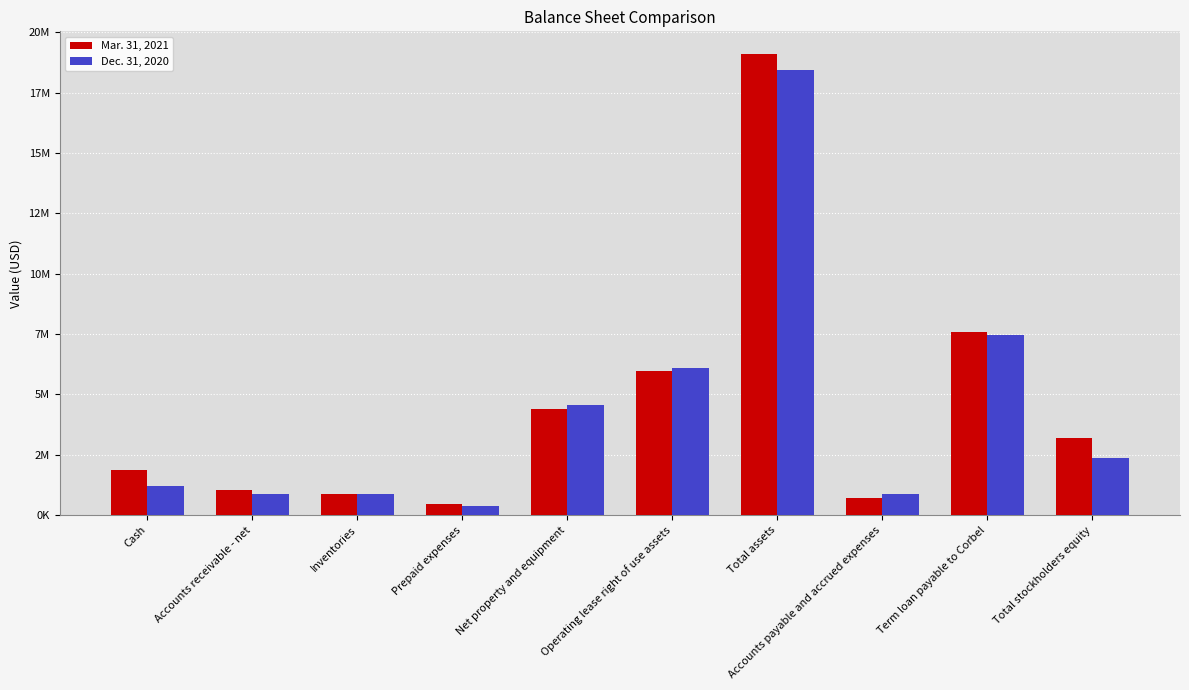

What are all the series names shown in the legend?

Mar. 31, 2021, Dec. 31, 2020